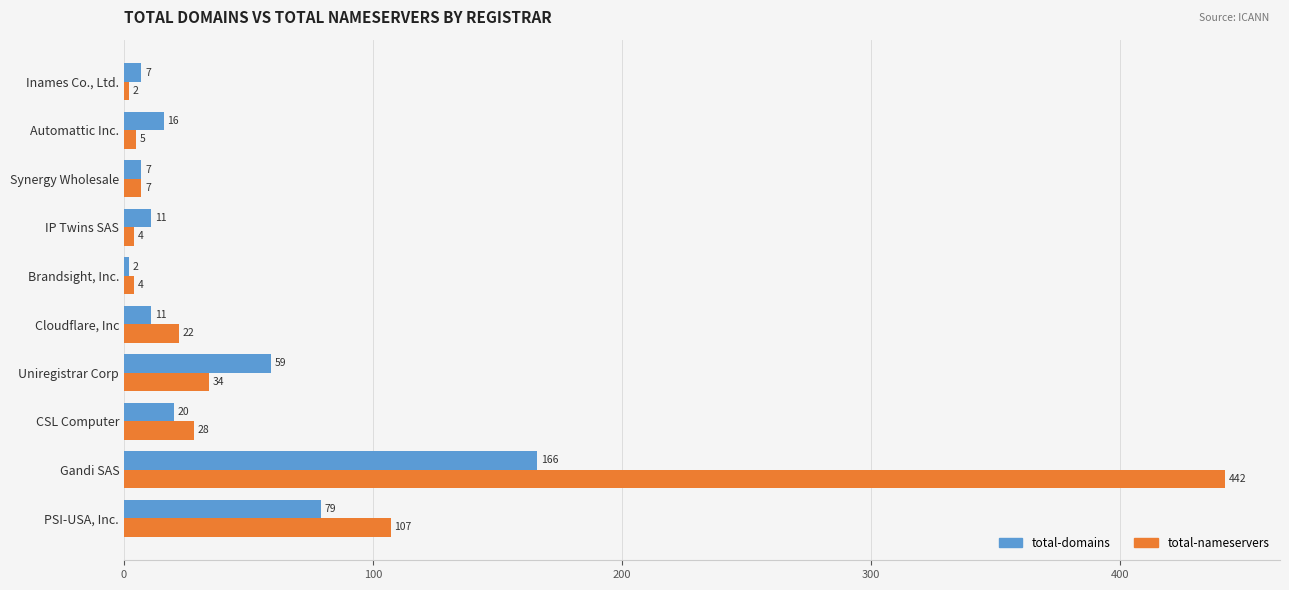

List the series in order of their overall mean, lowest first.

total-domains, total-nameservers